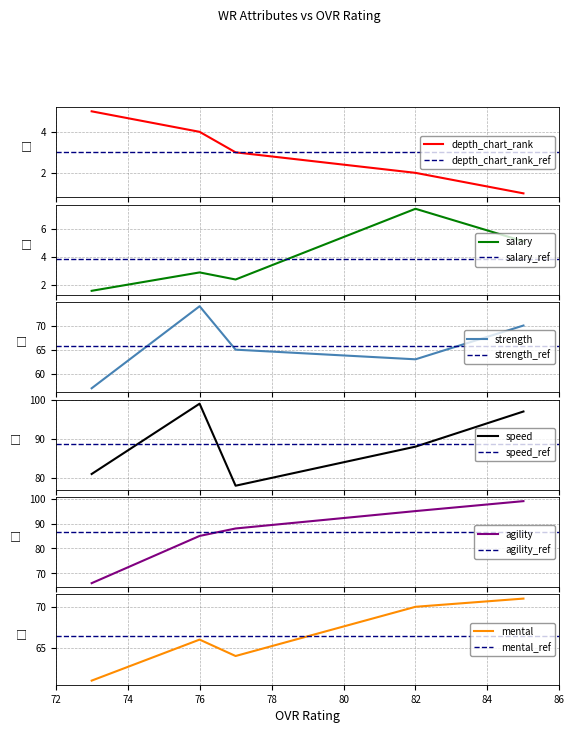

Between 73 and 82, which series saw the biggest shift?

agility